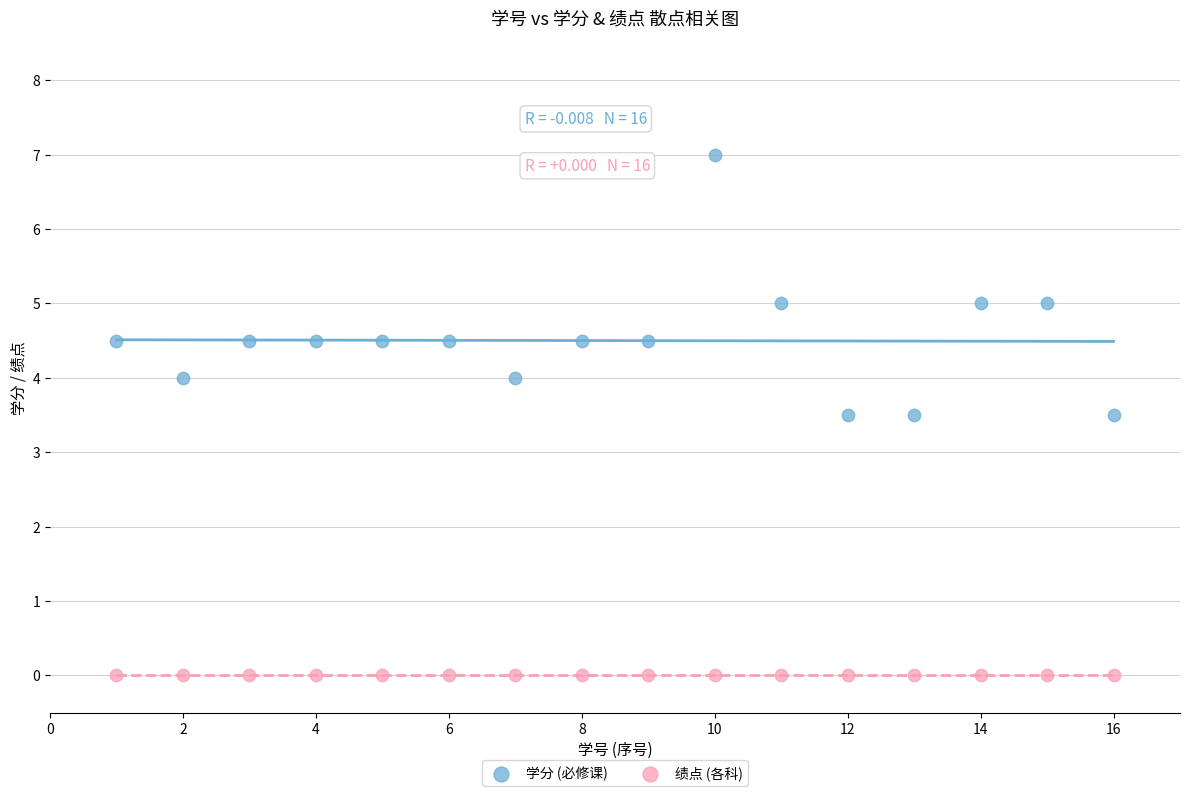

Which series contains the lowest Y value?

绩点 (各科)